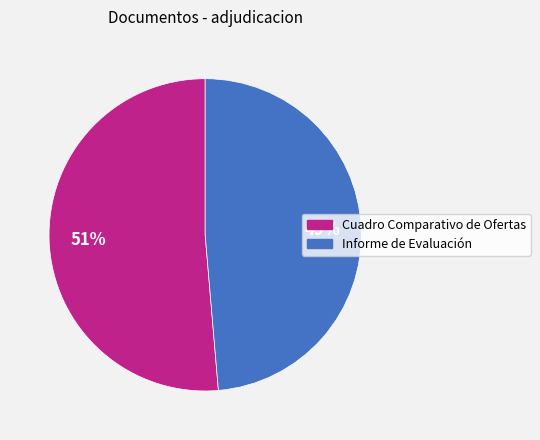

To the nearest percent, what is the combined percentage of Informe de Evaluación and Cuadro Comparativo de Ofertas?

100%